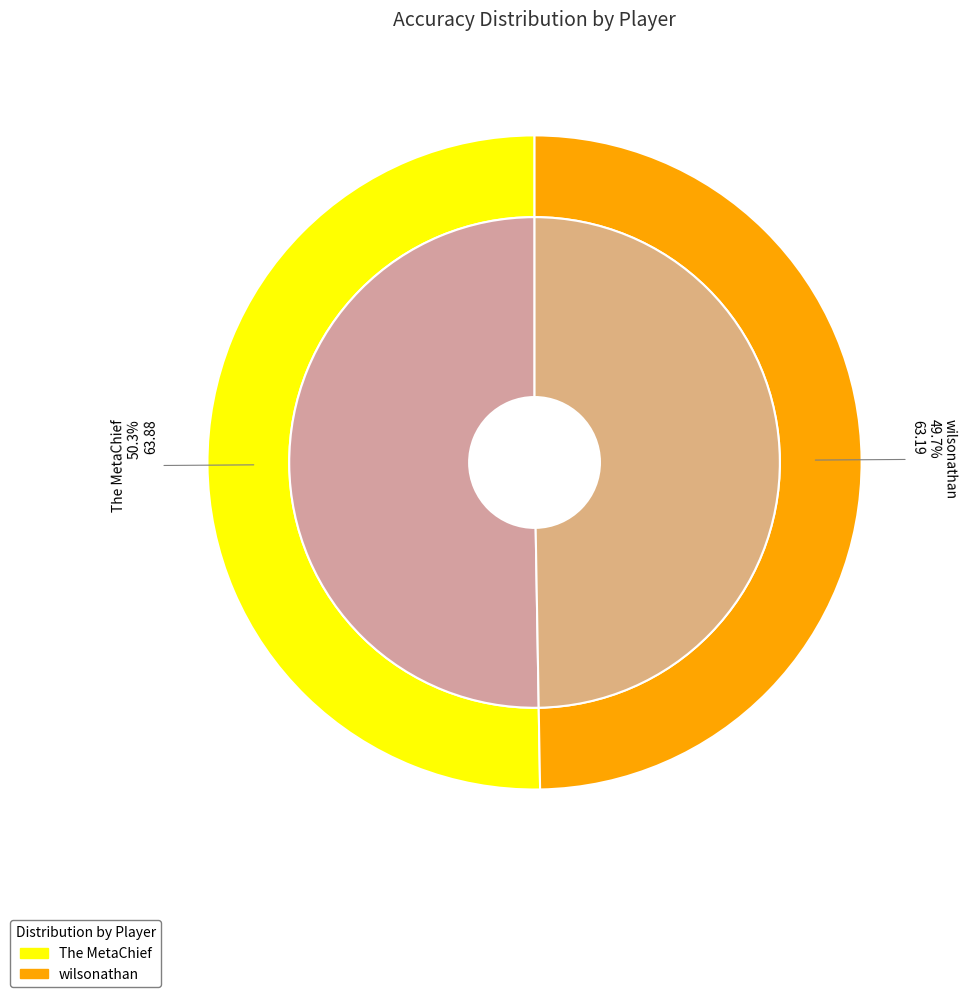

True or false: wilsonathan accounts for 63% of the total.

False